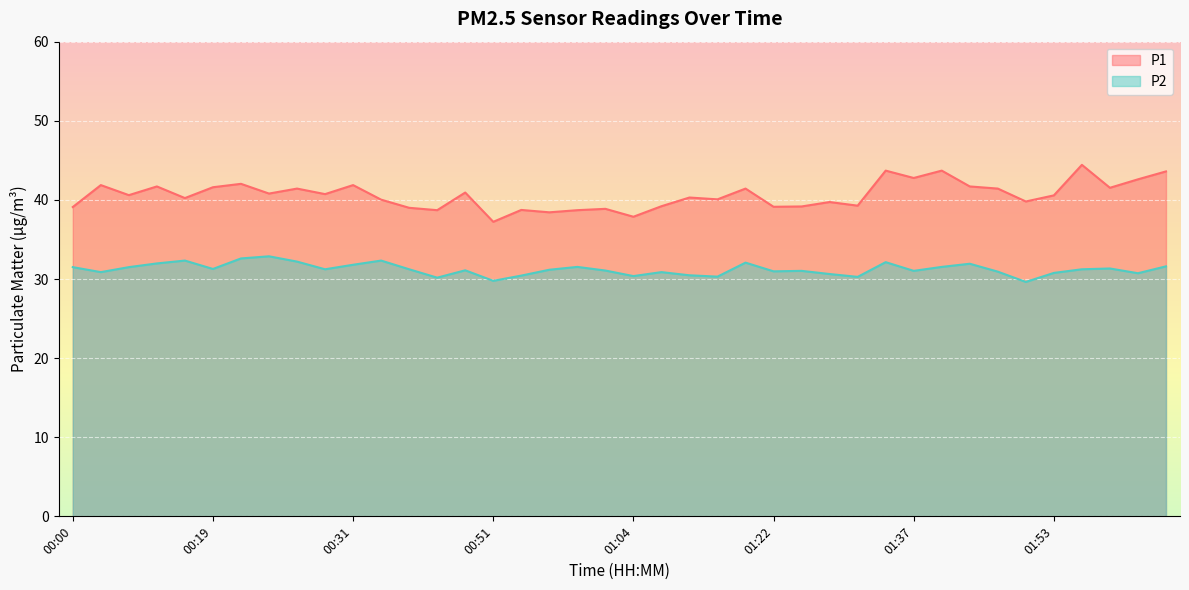

What is the average value of the P2 series?

31.2